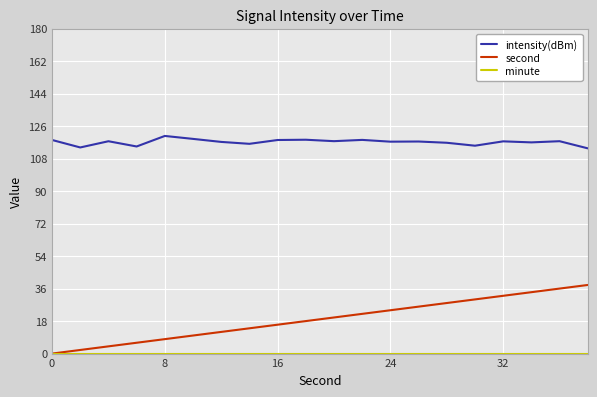

What is the average value of the second series?

19.0